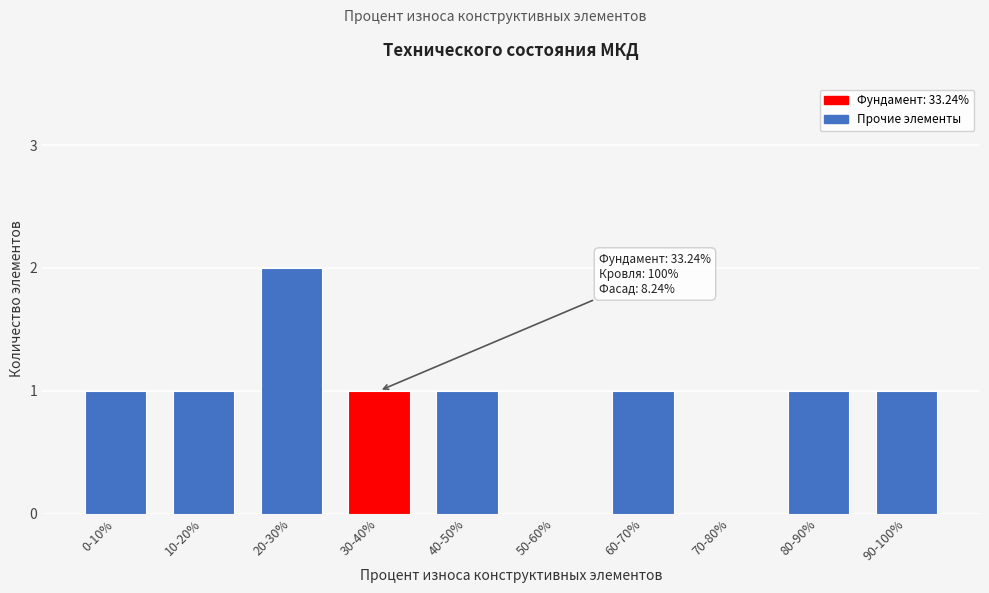

Reading left to right, transcribe all the data shown in this chart.

0-10%=1	10-20%=1	20-30%=2	30-40%=1	40-50%=1	50-60%=0	60-70%=1	70-80%=0	80-90%=1	90-100%=1